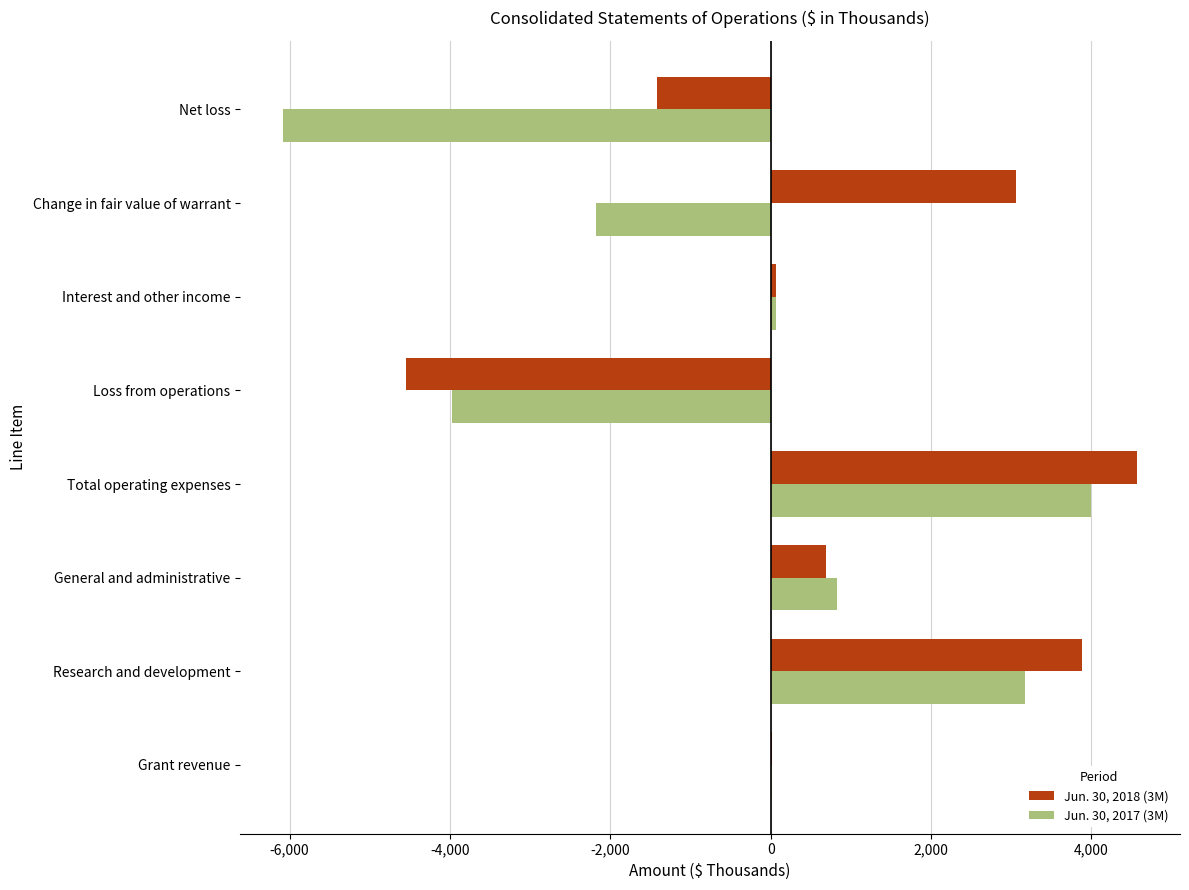

What is the average value of the Jun. 30, 2017 (3M) series?

-518